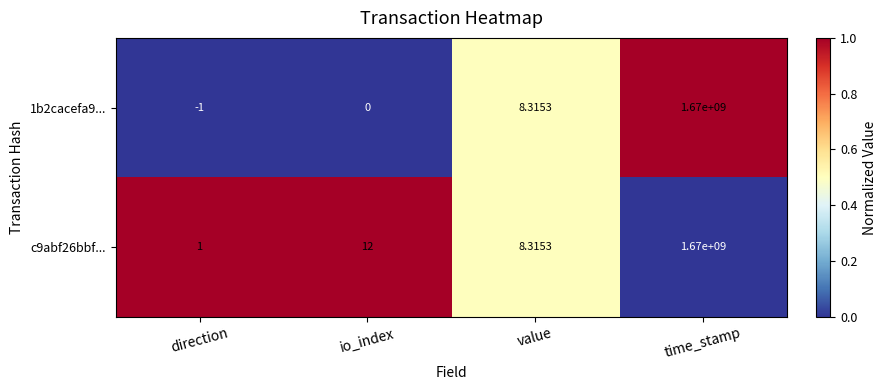

Is the value of c9abf26bbf... at direction greater than the value of 1b2cacefa9... at time_stamp?

No